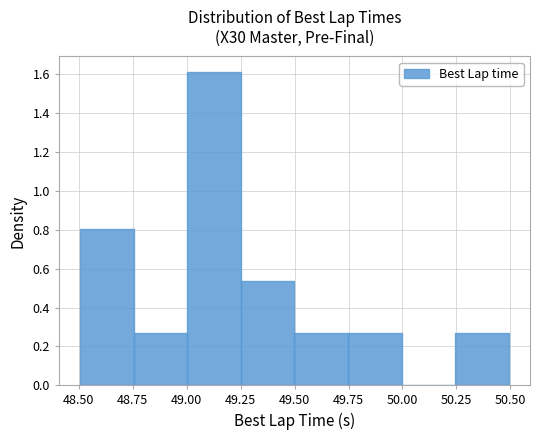

Over which range of the x-axis is the bar tallest?

49.00 to 49.25